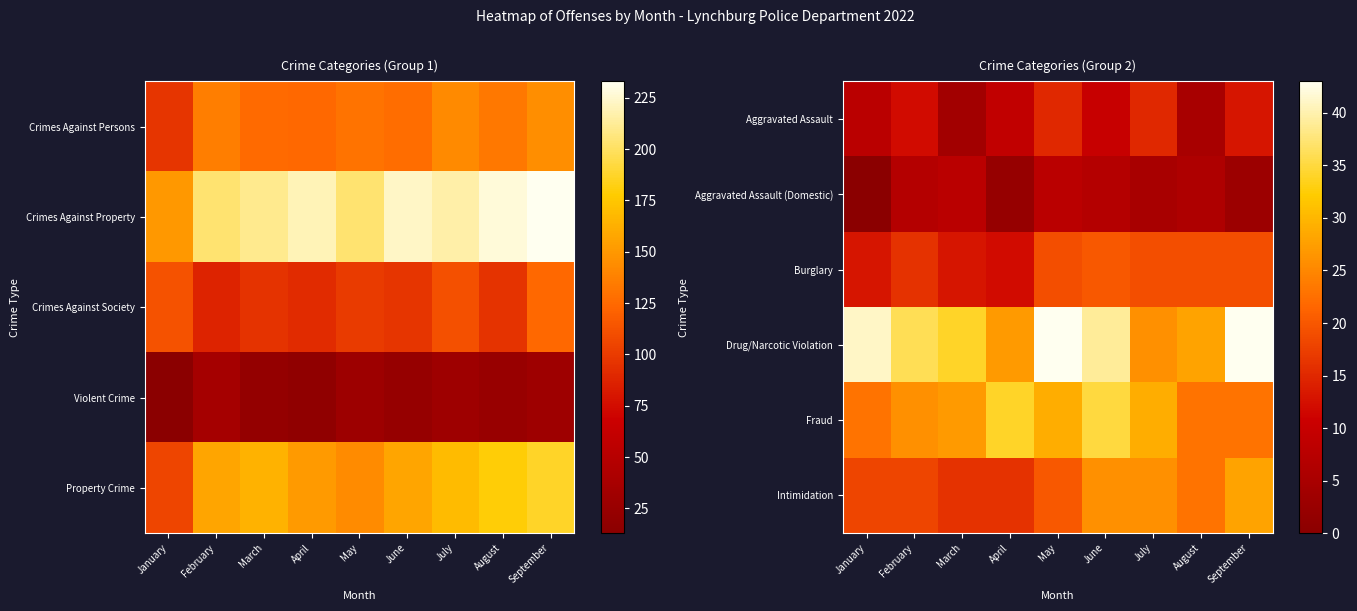

How many series are shown in this chart?

6